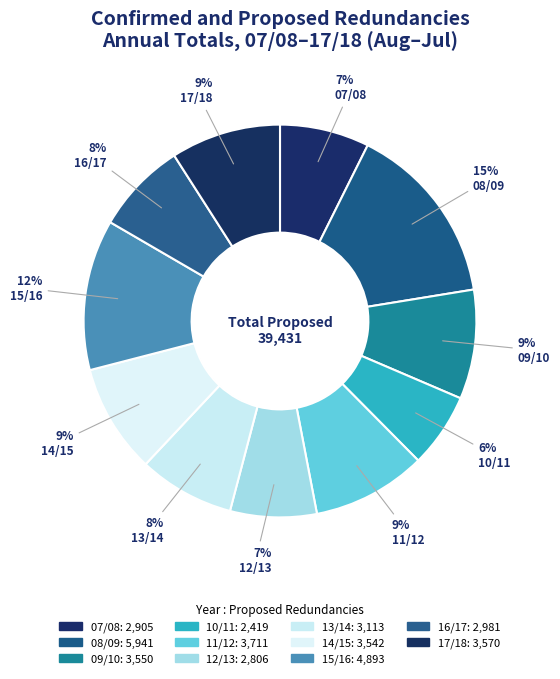

To the nearest percent, what portion does 09/10 represent?

9%